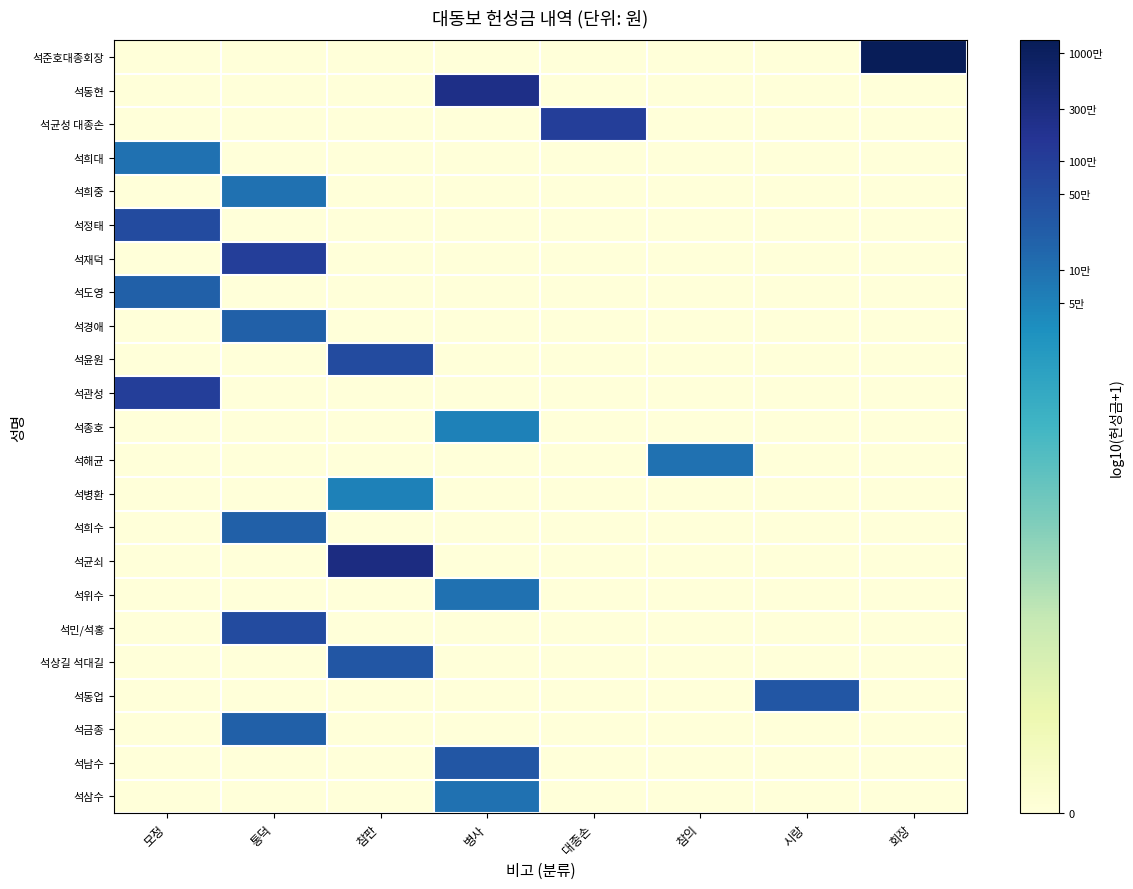

How many series are shown in this chart?

23